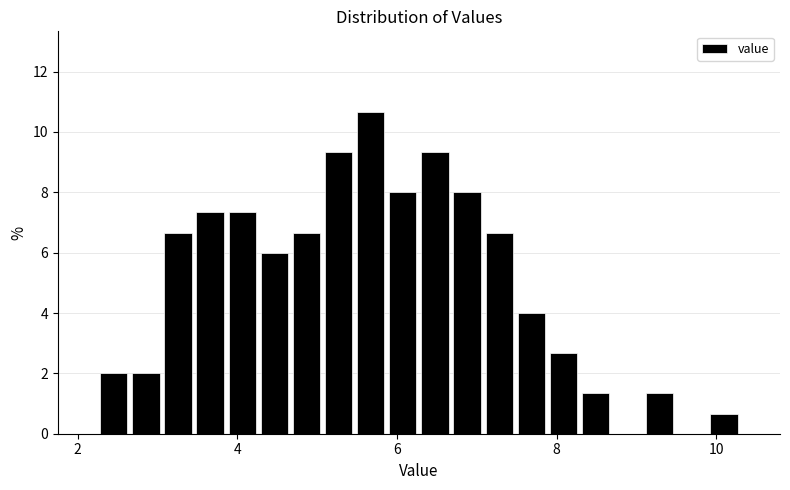

Around what value on the x-axis is the tallest bar? Give the approximate position of its centre, as read against the axis.

5.6